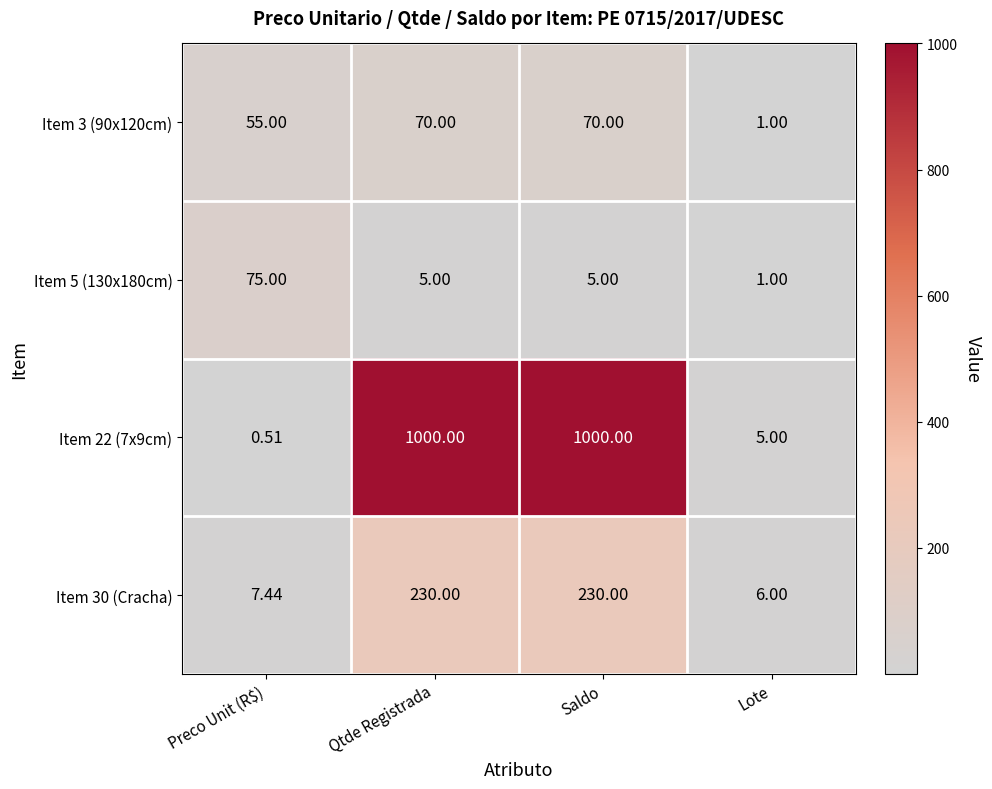

At which label does Item 5 (130x180cm) first exceed 5?

Preco Unit (R$)